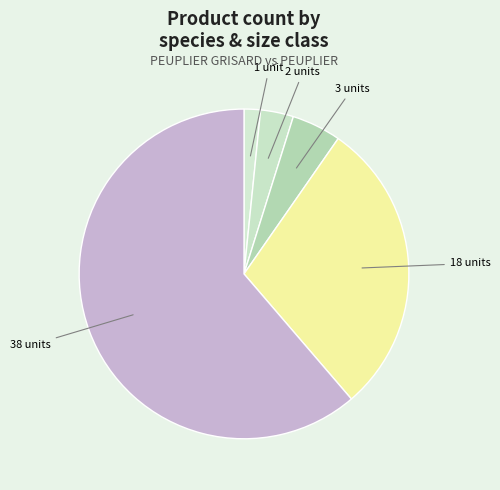

How many segments does this pie chart have?

5